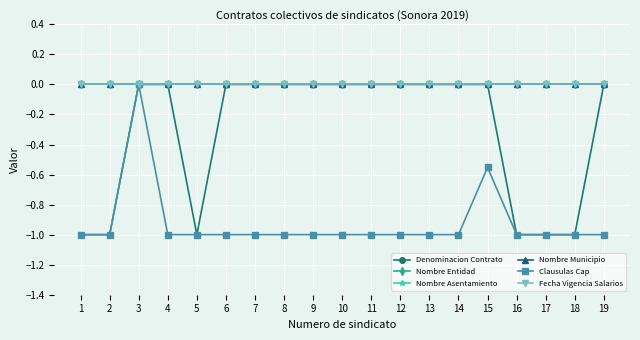

Which series has the widest spread of values?

Denominacion Contrato